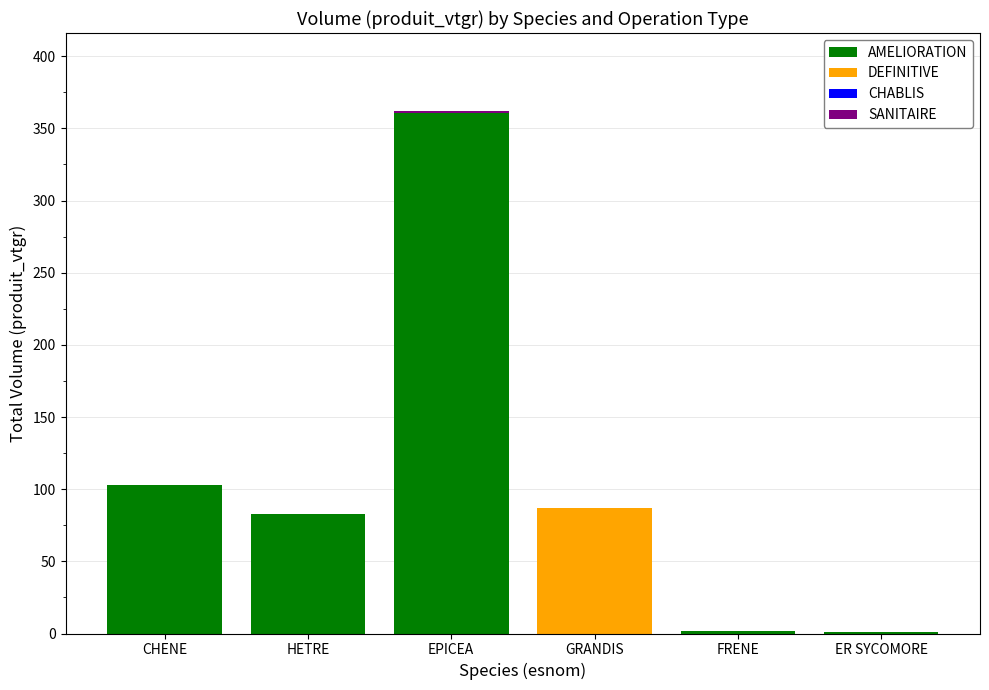

The value of AMELIORATION at HETRE is 34.3. True or false?

False